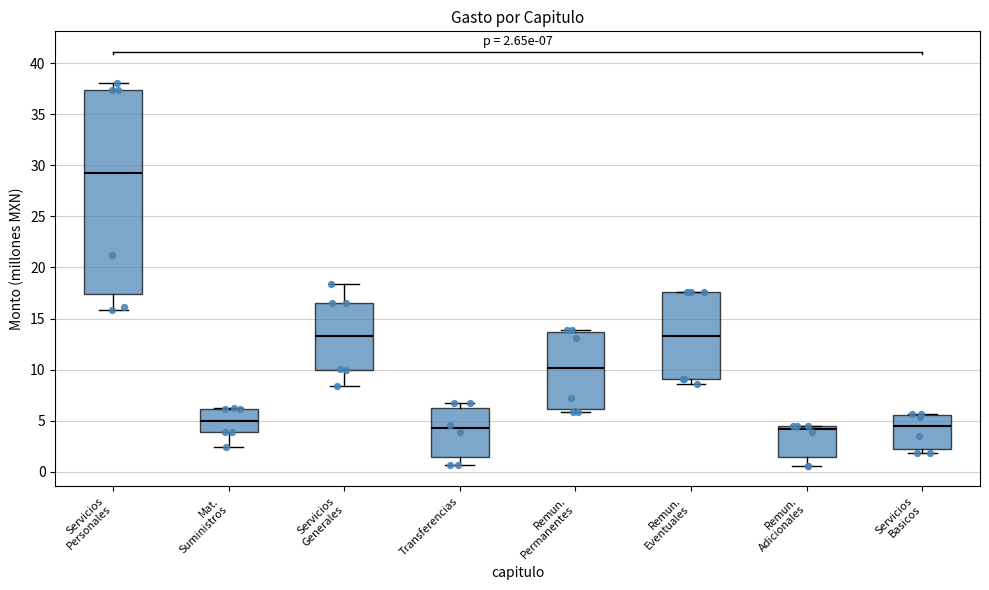

Which box is the tallest, from its lower edge to its upper edge?

Servicios Personales